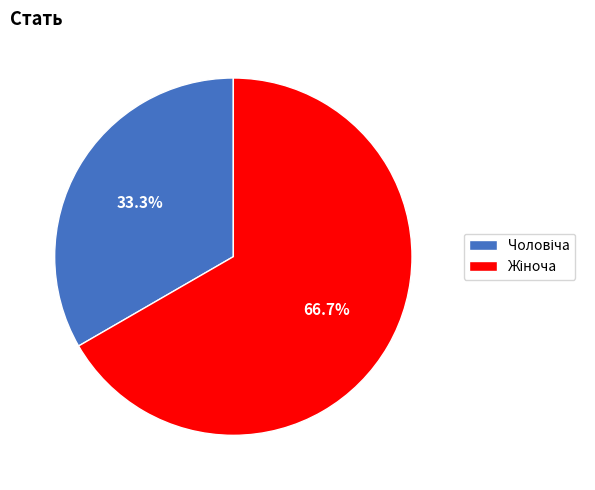

Is there a majority slice in this chart?

Yes